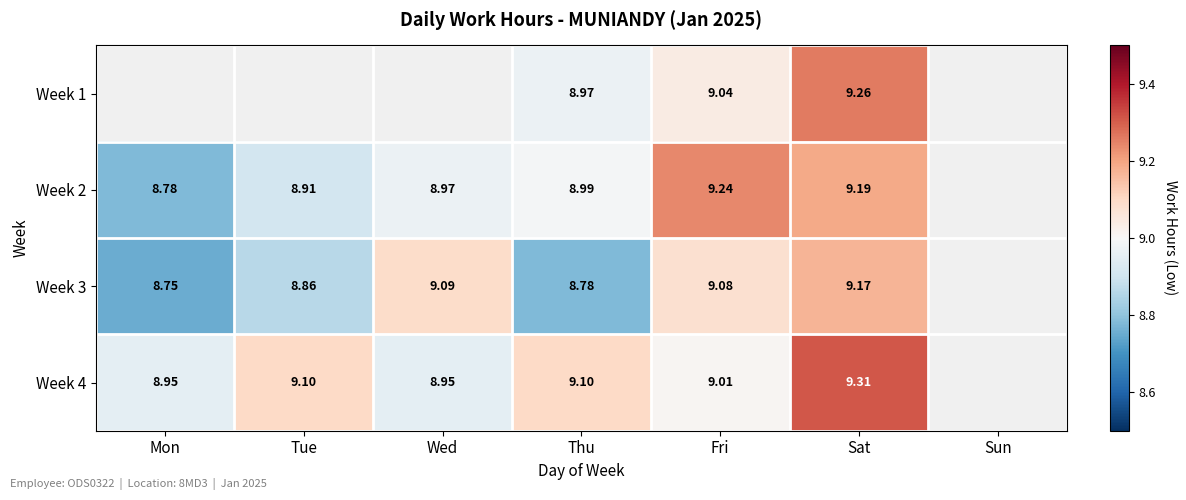

Which has a higher value, Wed or Thu?

Thu